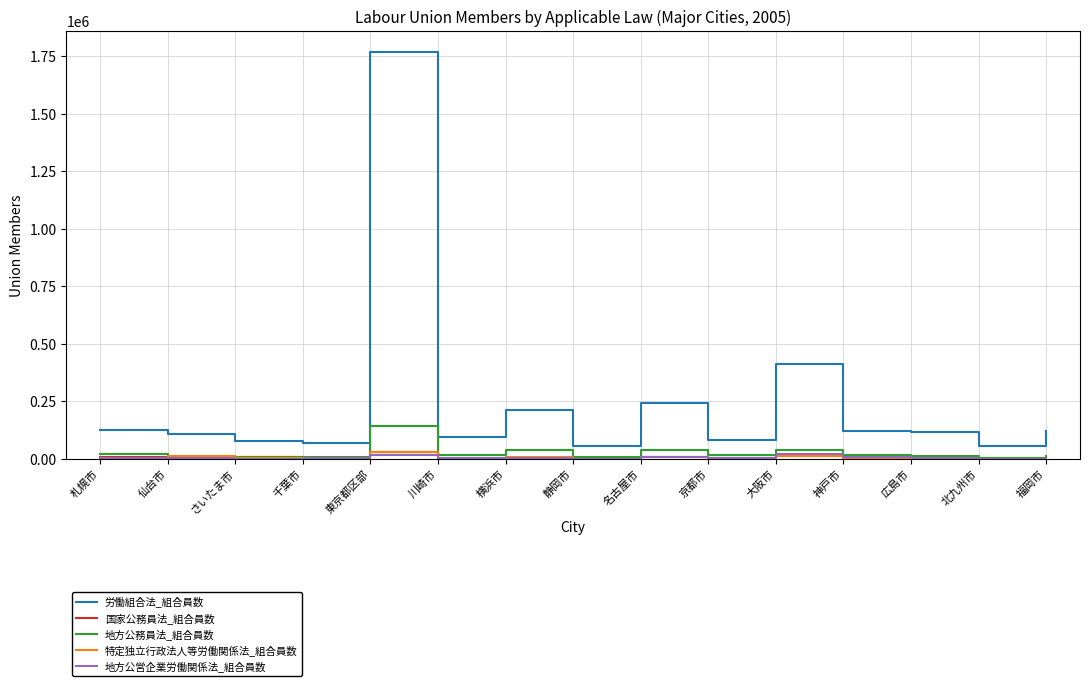

True or false: 労働組合法_組合員数 has a value of 1770497 at 東京都区部.

True